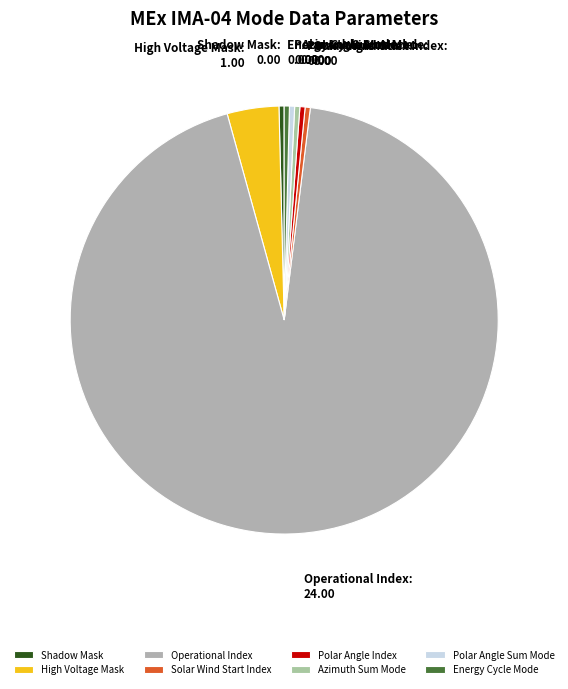

The Energy Cycle Mode slice represents 7% of the pie. True or false?

False